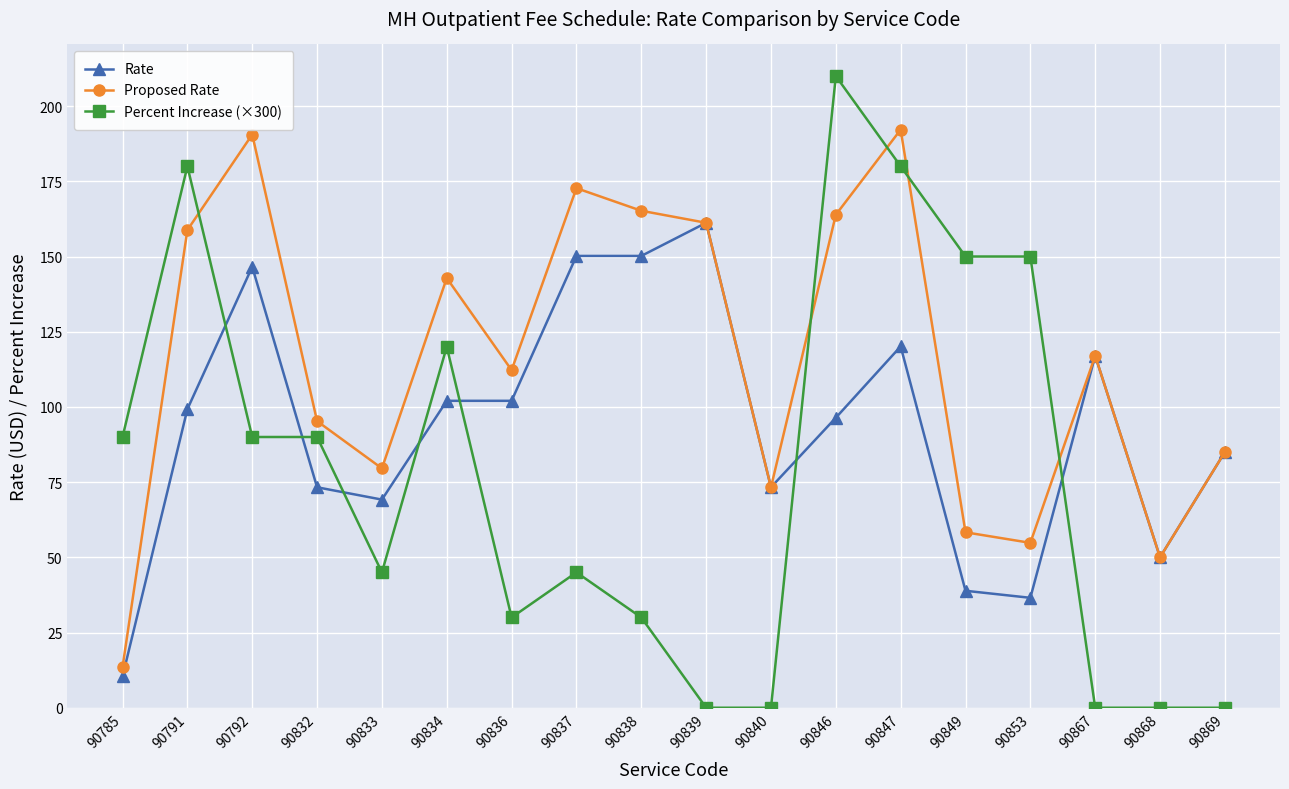

Where is the first local maximum for Rate?

90792